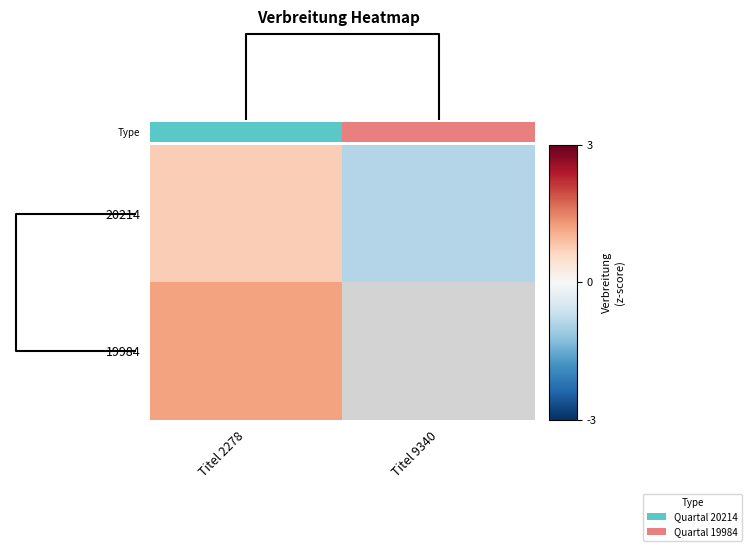

What is the total value across all series at Titel 2278?

1.2